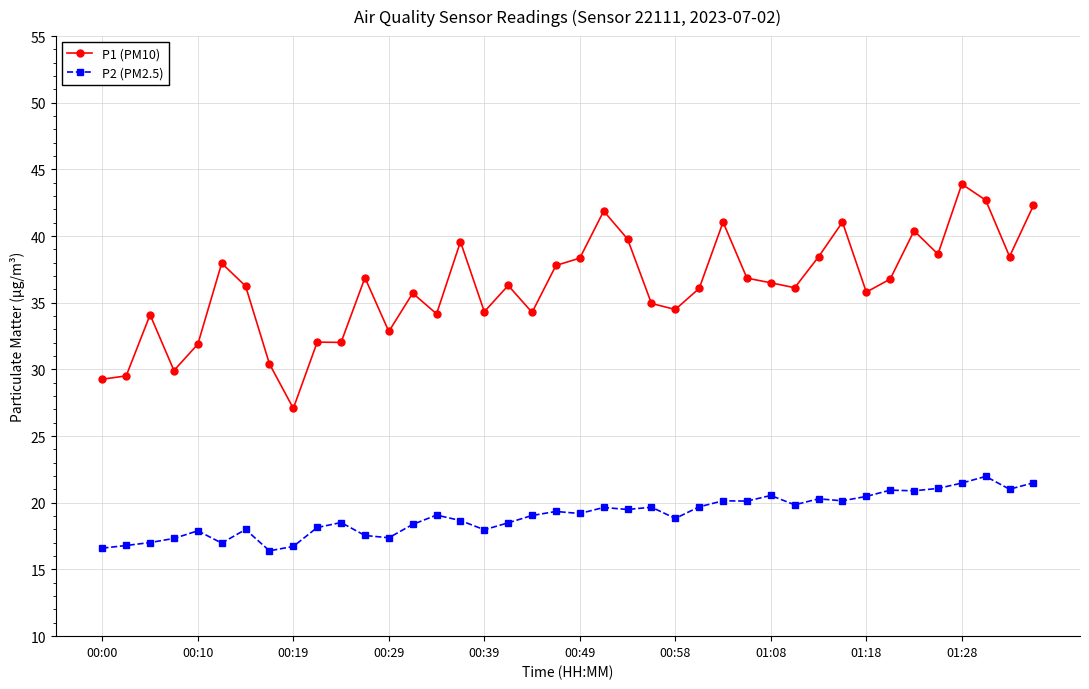

Which series has the largest total across all categories?

P1 (PM10)